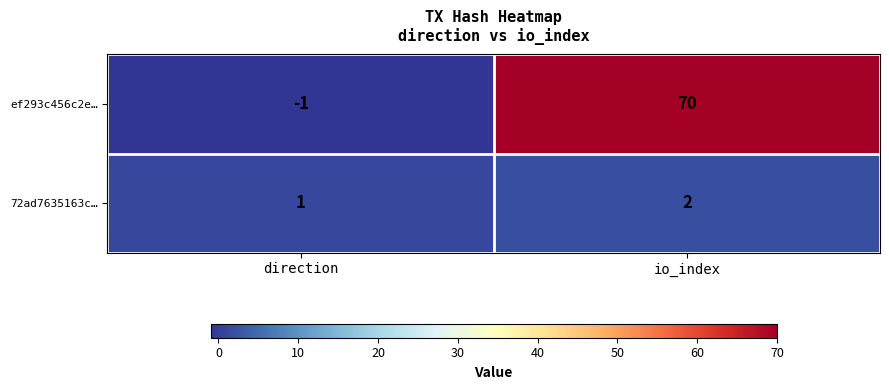

What is the sum of the ef293c456c2e… values at direction and io_index?

69